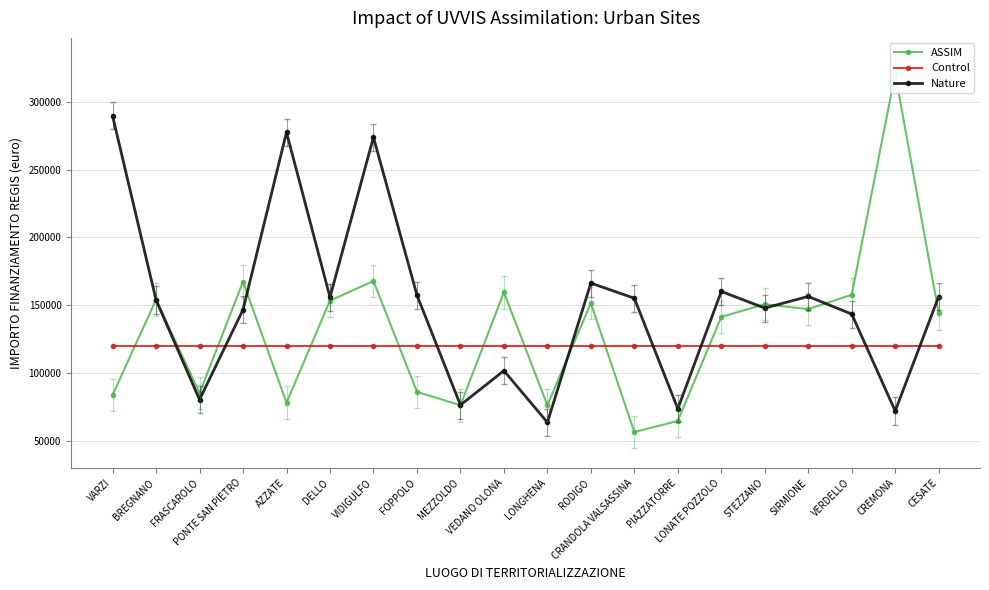

List the series in order of their peak value, lowest first.

Control, Nature, ASSIM